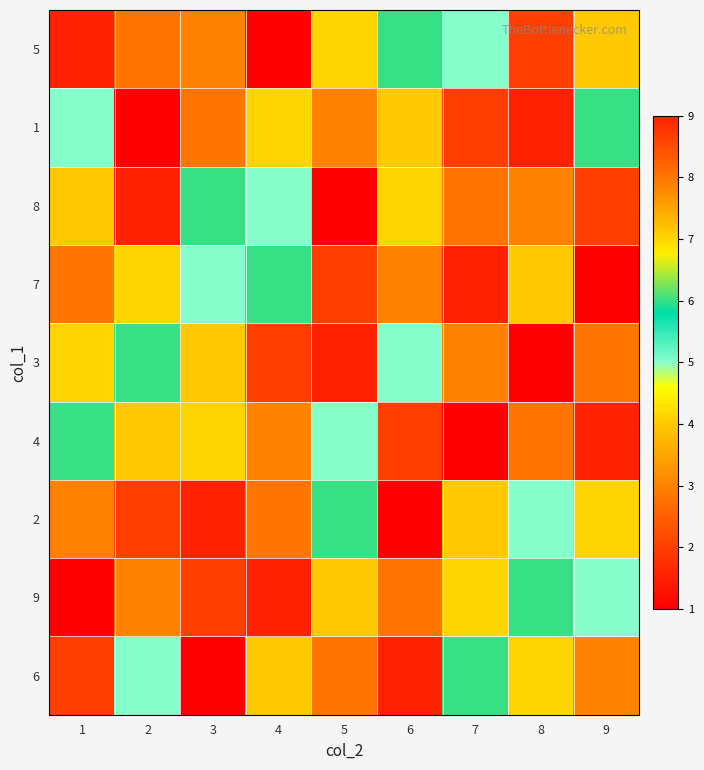

Which category has the lowest value across all series?

4